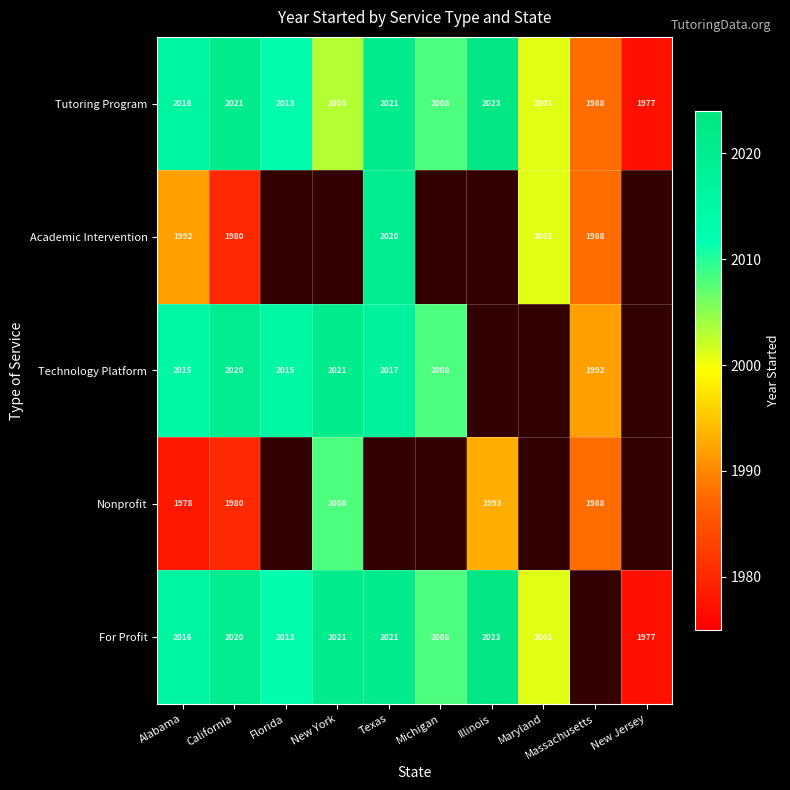

How many categories are shown in the chart?

10